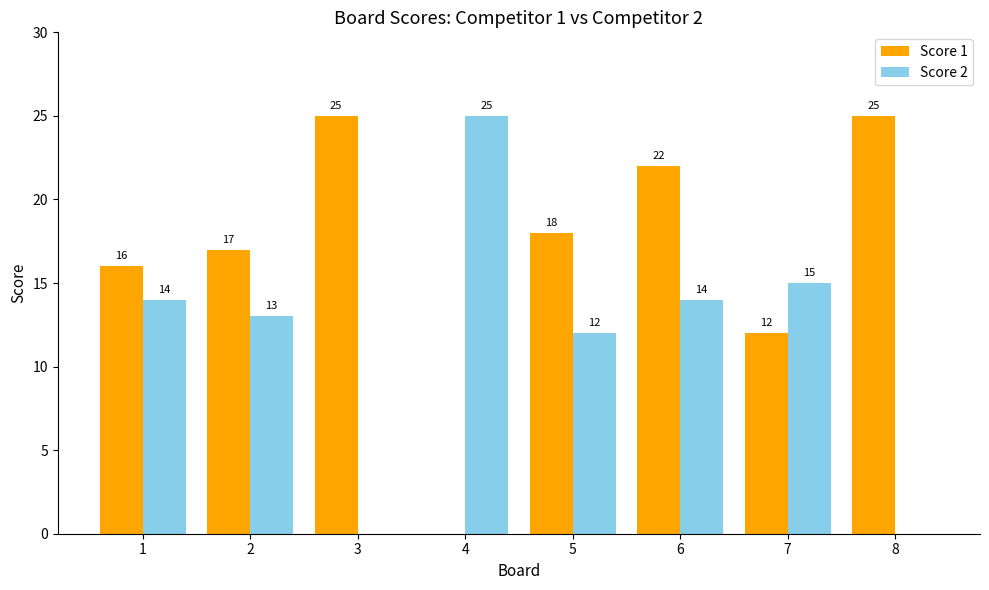

What is the sum of the Score 1 values at 5 and 2?

35